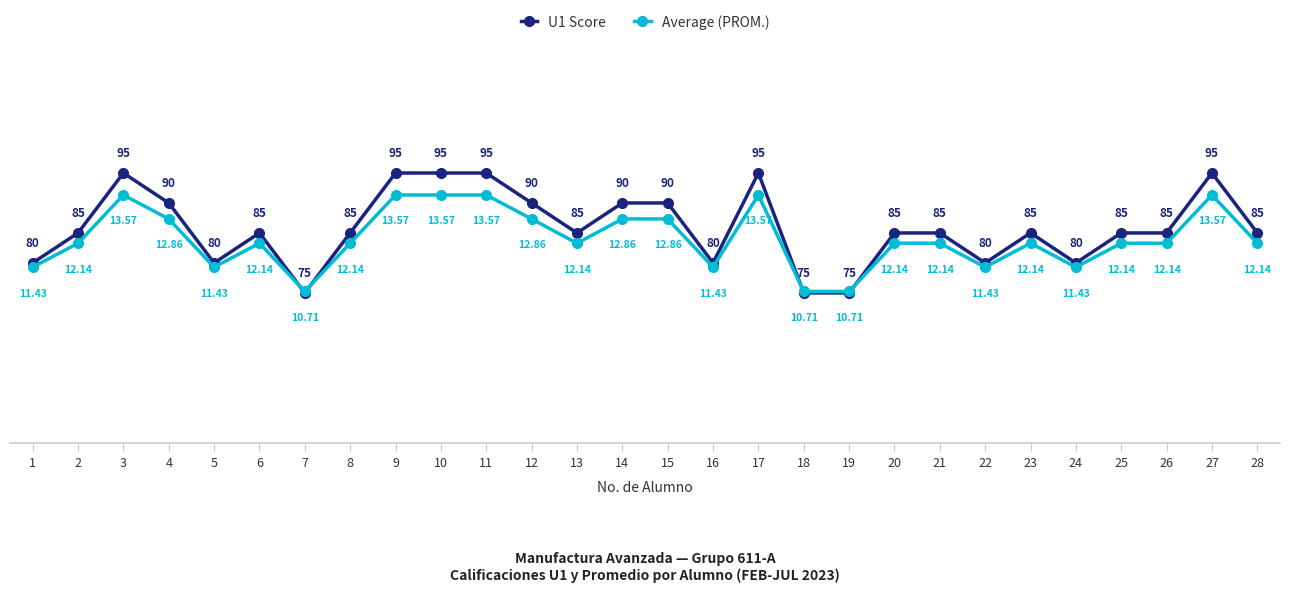

Which series has the largest range (max minus min)?

U1 Score